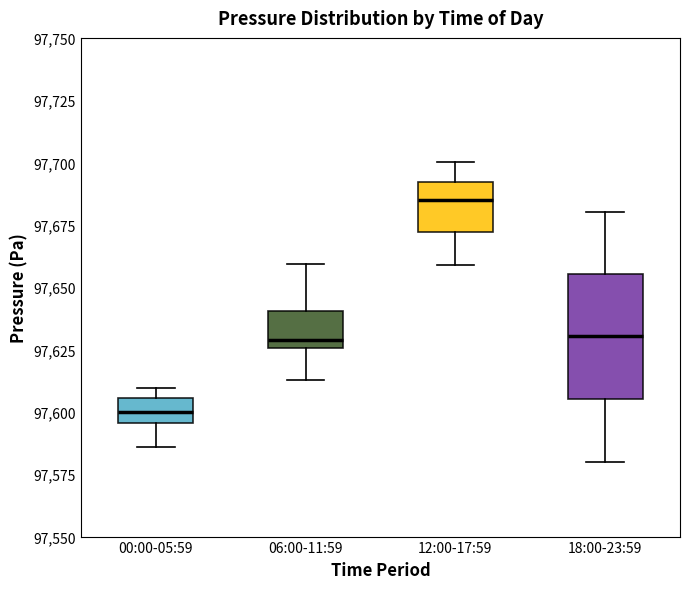

Reading left to right, read every box against the y-axis: the position of its median line, the range the box covers, and the ends of its whiskers. The values are not printed on the chart, so give them approximately, as read against the axis.

00:00-05:59: median 97600, box 97595 to 97605, whiskers 97585 to 97610
06:00-11:59: median 97630, box 97625 to 97640, whiskers 97615 to 97660
12:00-17:59: median 97685, box 97670 to 97690, whiskers 97660 to 97700
18:00-23:59: median 97630, box 97605 to 97655, whiskers 97580 to 97680